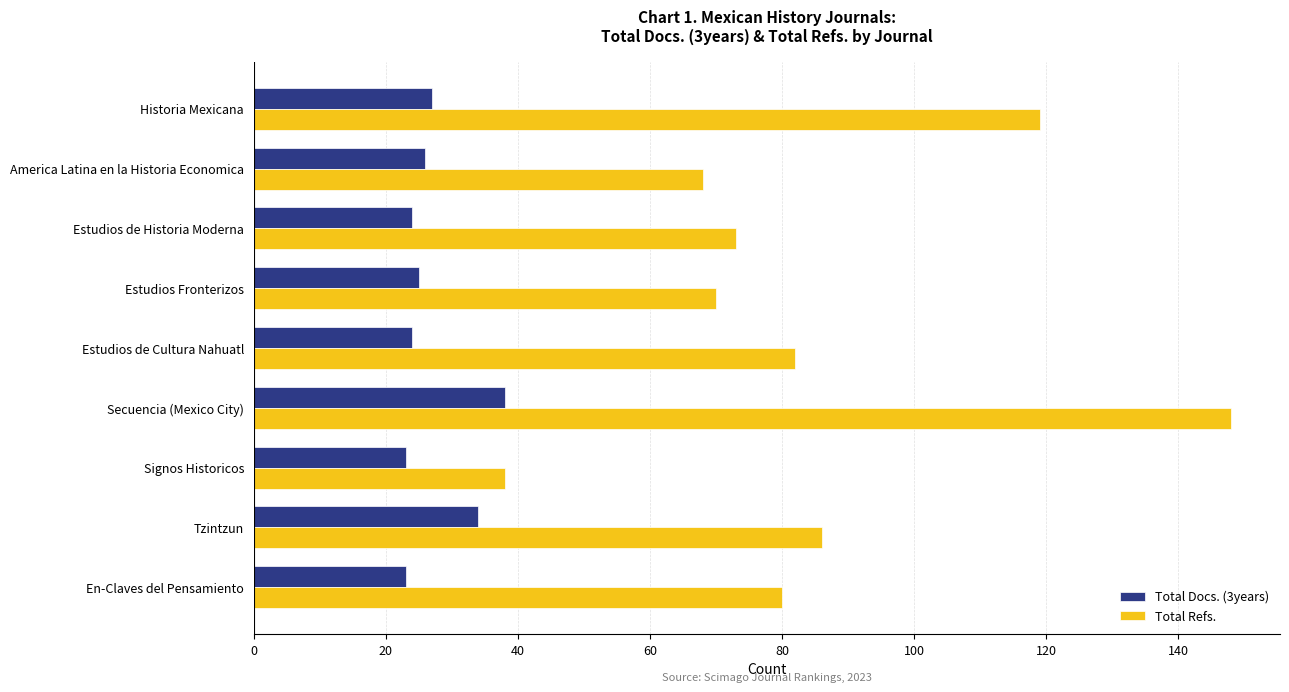

What is the lowest value of the Total Docs. (3years) series?

23